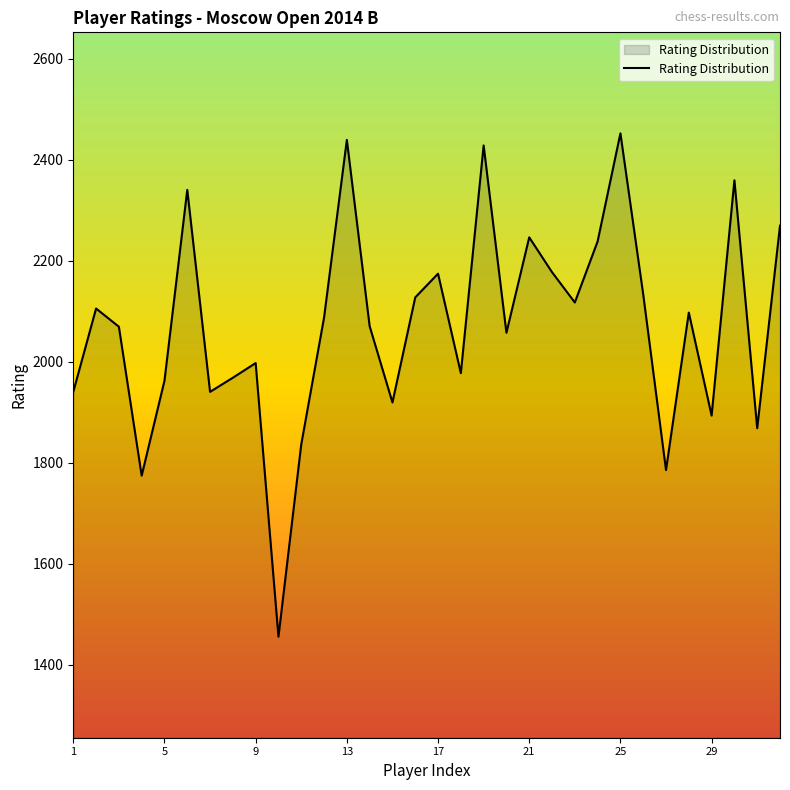

What is the difference between the maximum and minimum values?

997